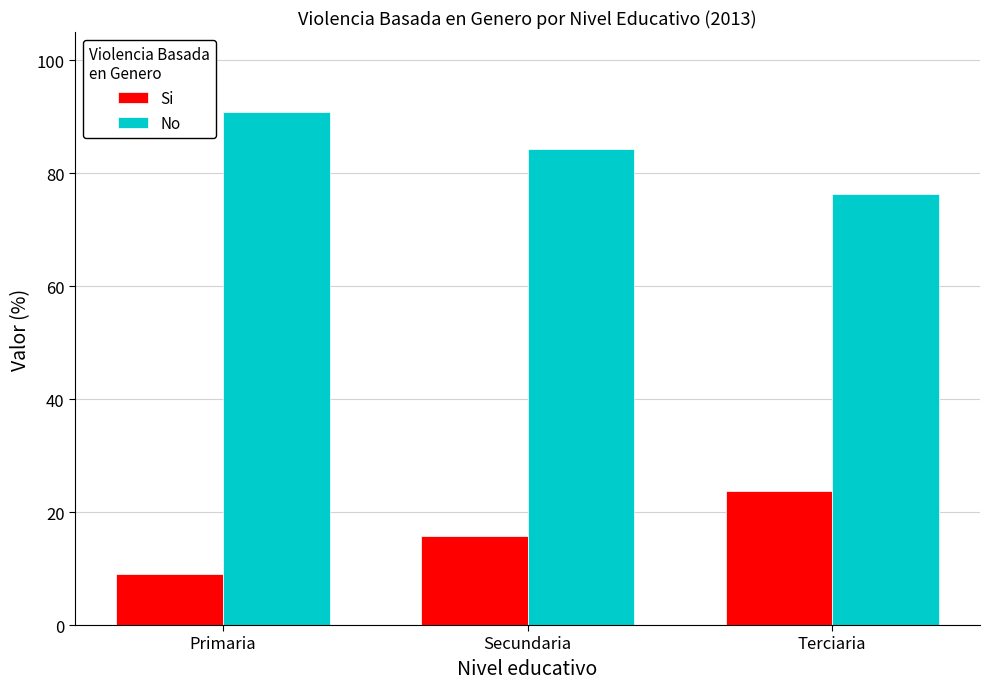

What is the difference between the highest and lowest values at Primaria?

81.8